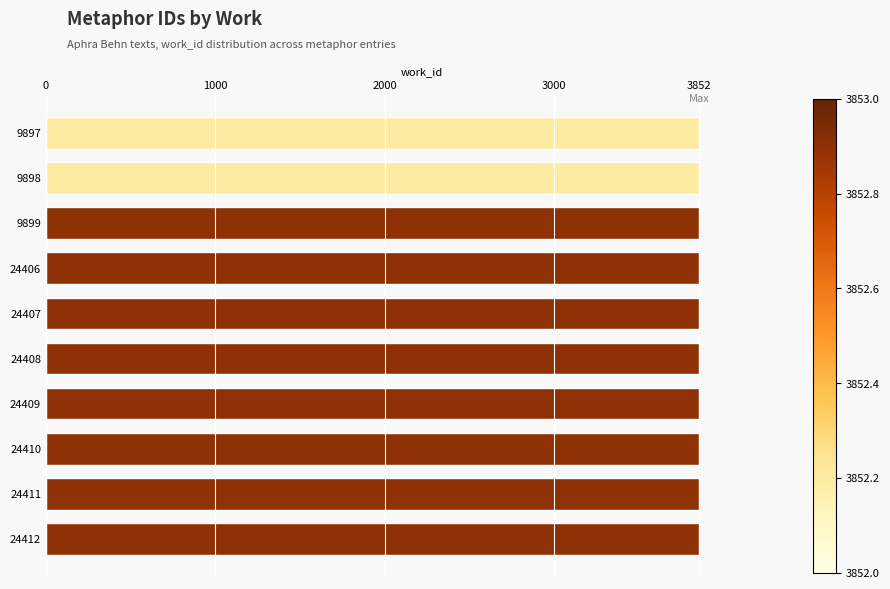

What is the sum of the values at 24411 and 24406?

7706